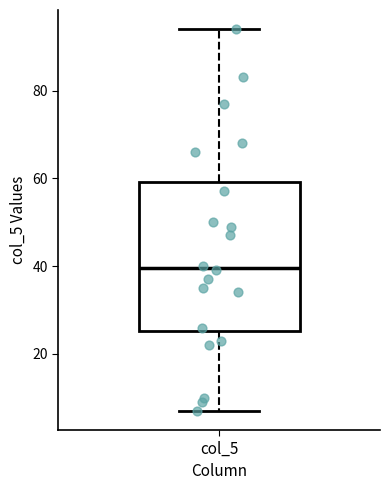

Read this box plot against the y-axis: the position of the median line, the range covered by the box, and the ends of both whiskers. The values are not printed on the chart, so give them approximately, as read against the axis.

median 40, box 26 to 60, whiskers 8 to 94